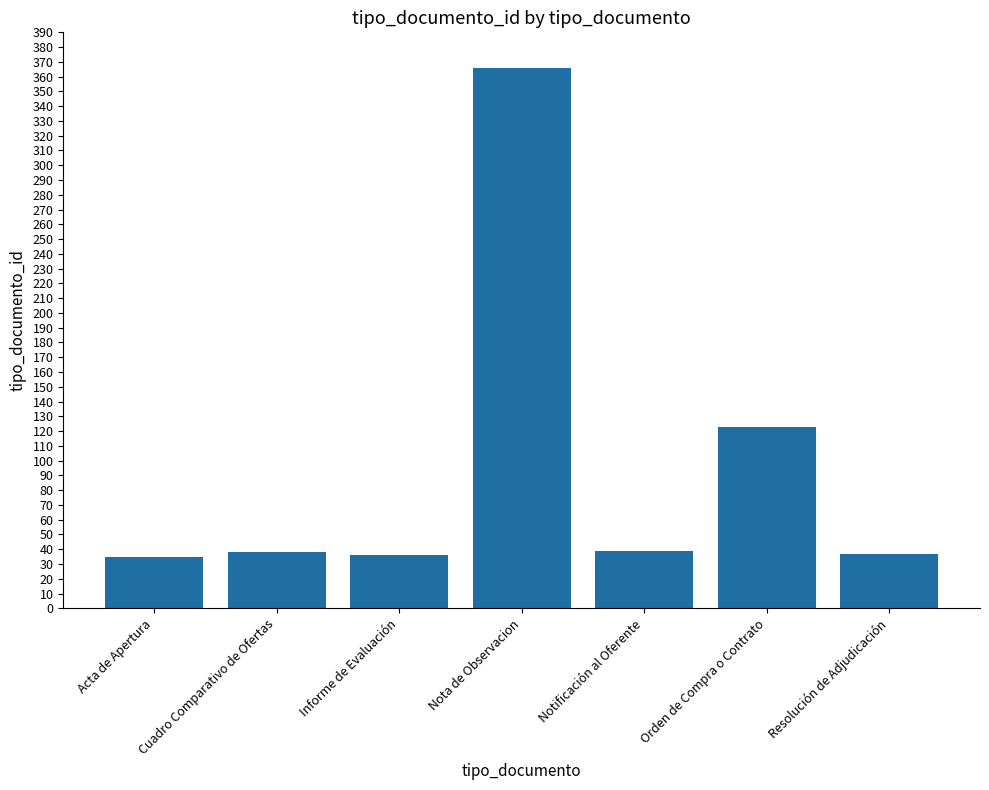

What is the change in value from Cuadro Comparativo de Ofertas to Resolución de Adjudicación?

-1